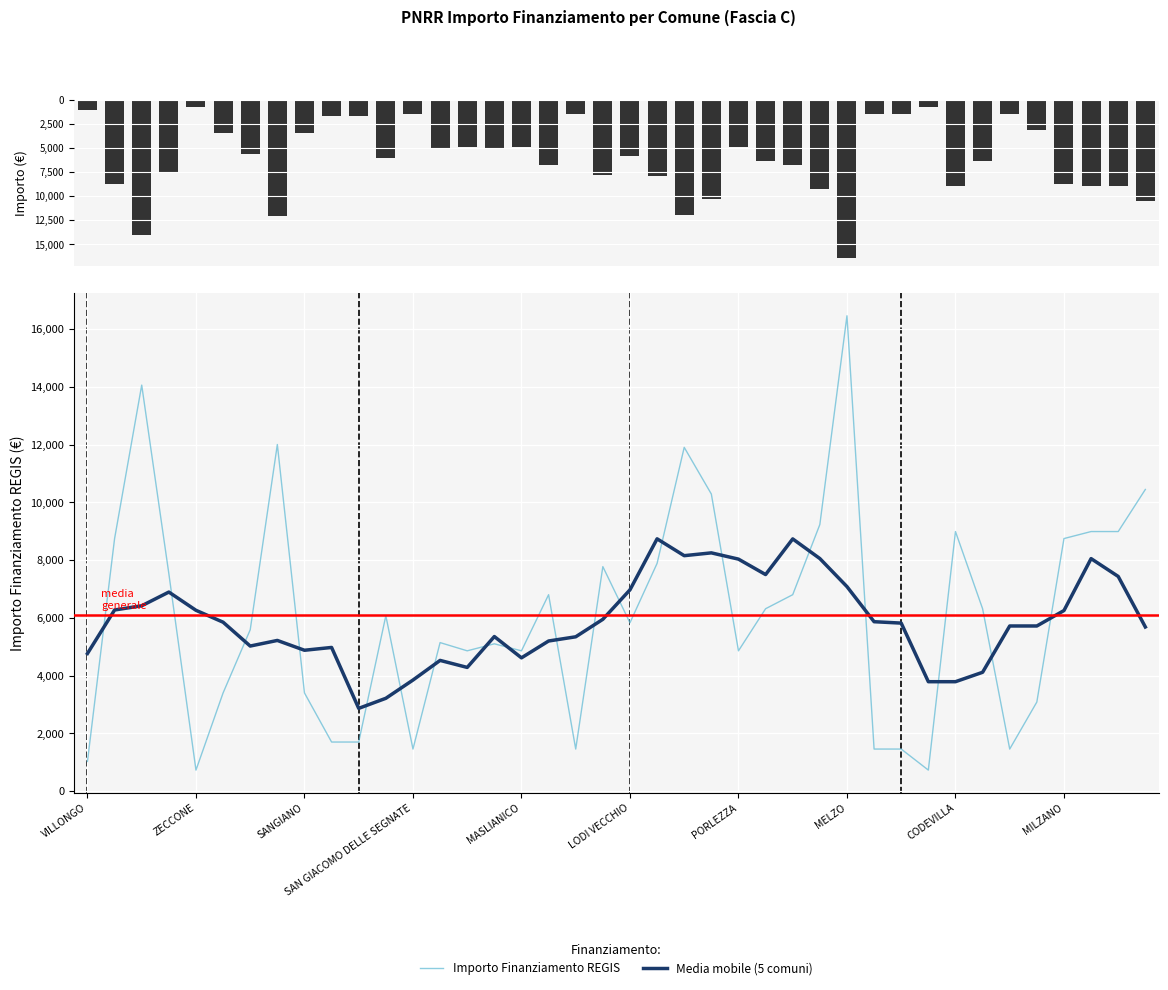

At which label does IMPORTO FINANZIAMENTO REGIS reach its peak?

MELZO